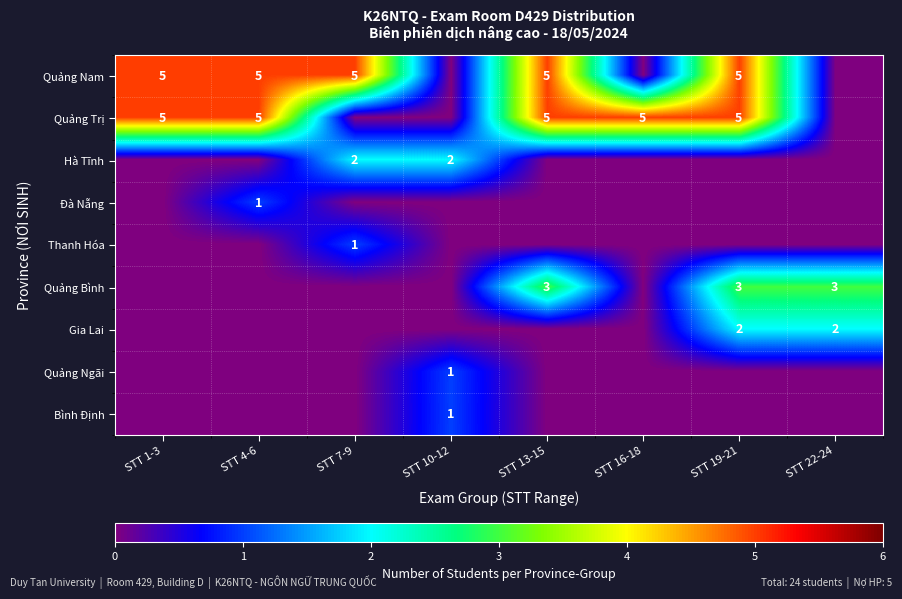

Is it true that Quảng Nam equals 5 at STT 1-3?

True